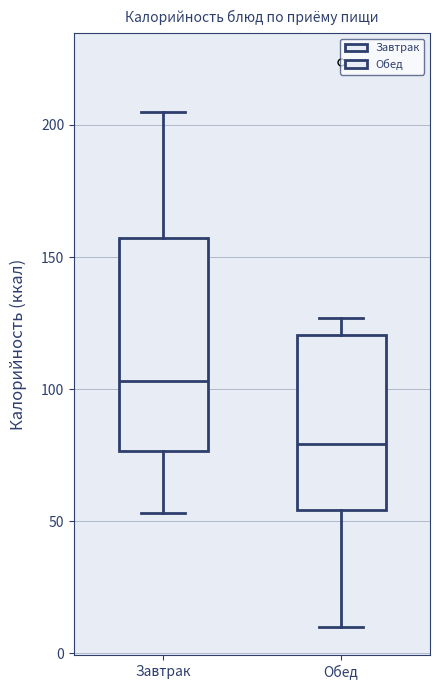

Which box is the tallest, from its lower edge to its upper edge?

Завтрак